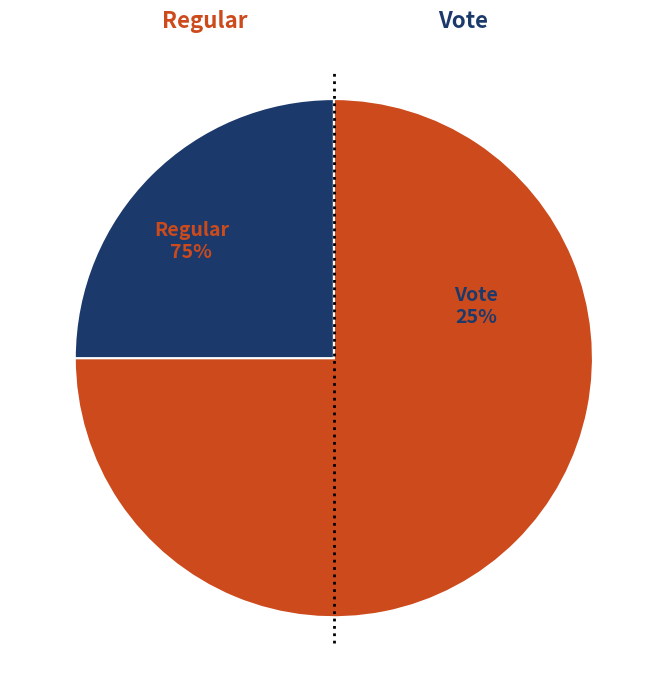

Count the number of slices in the pie.

2